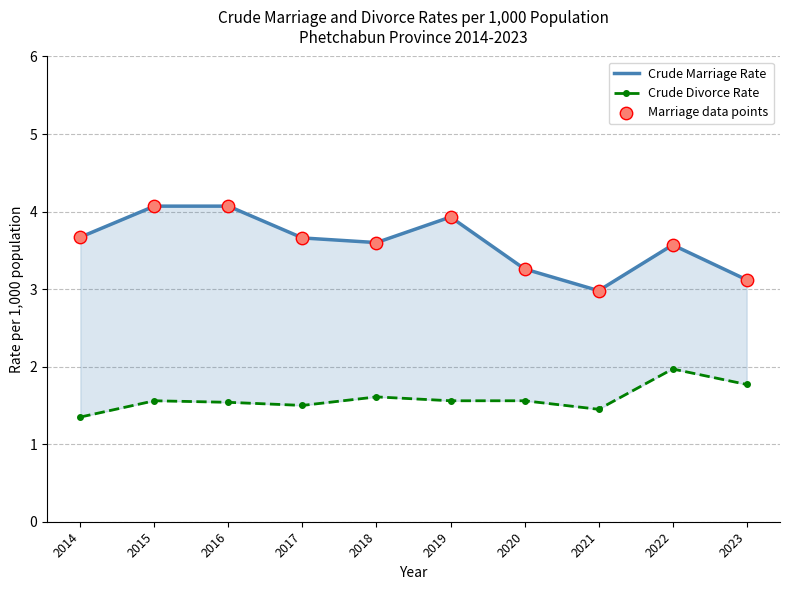

Which series contains the highest Y value?

Crude Marriage Rate